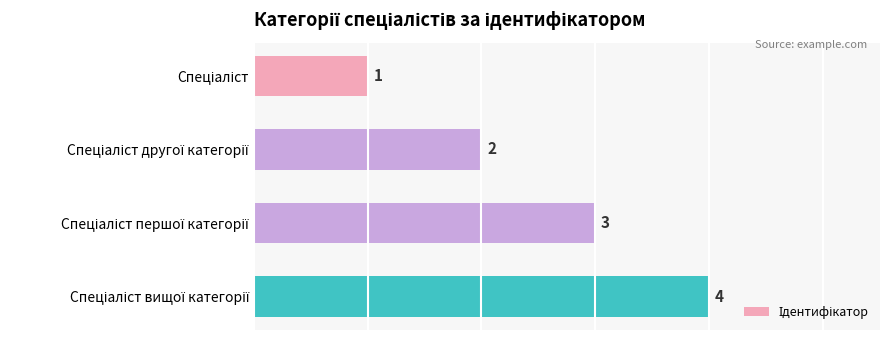

What is the difference between the maximum and minimum values?

3